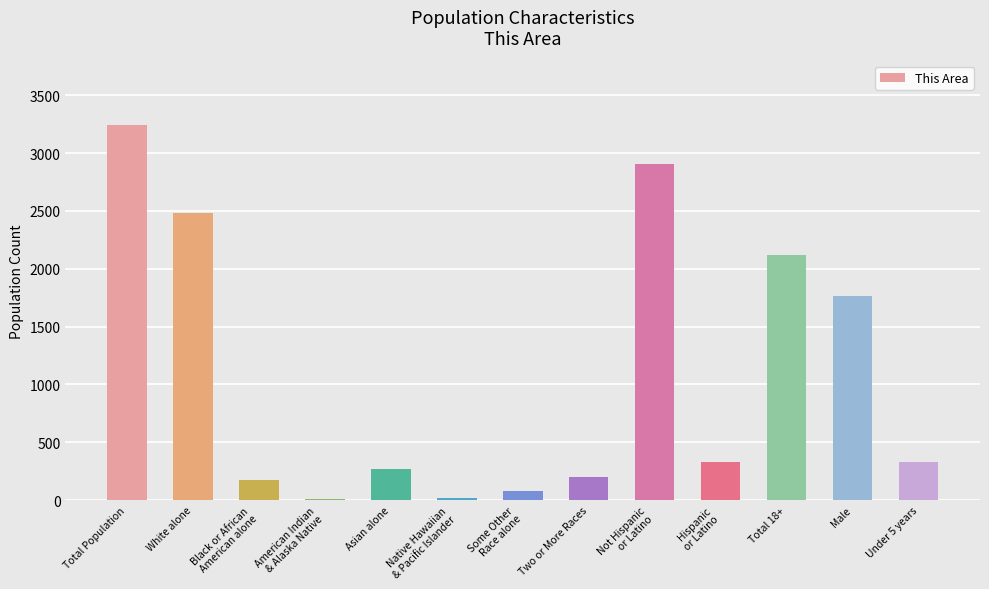

Which has a higher value, Native Hawaiian
& Pacific Islander or Total 18+?

Total 18+